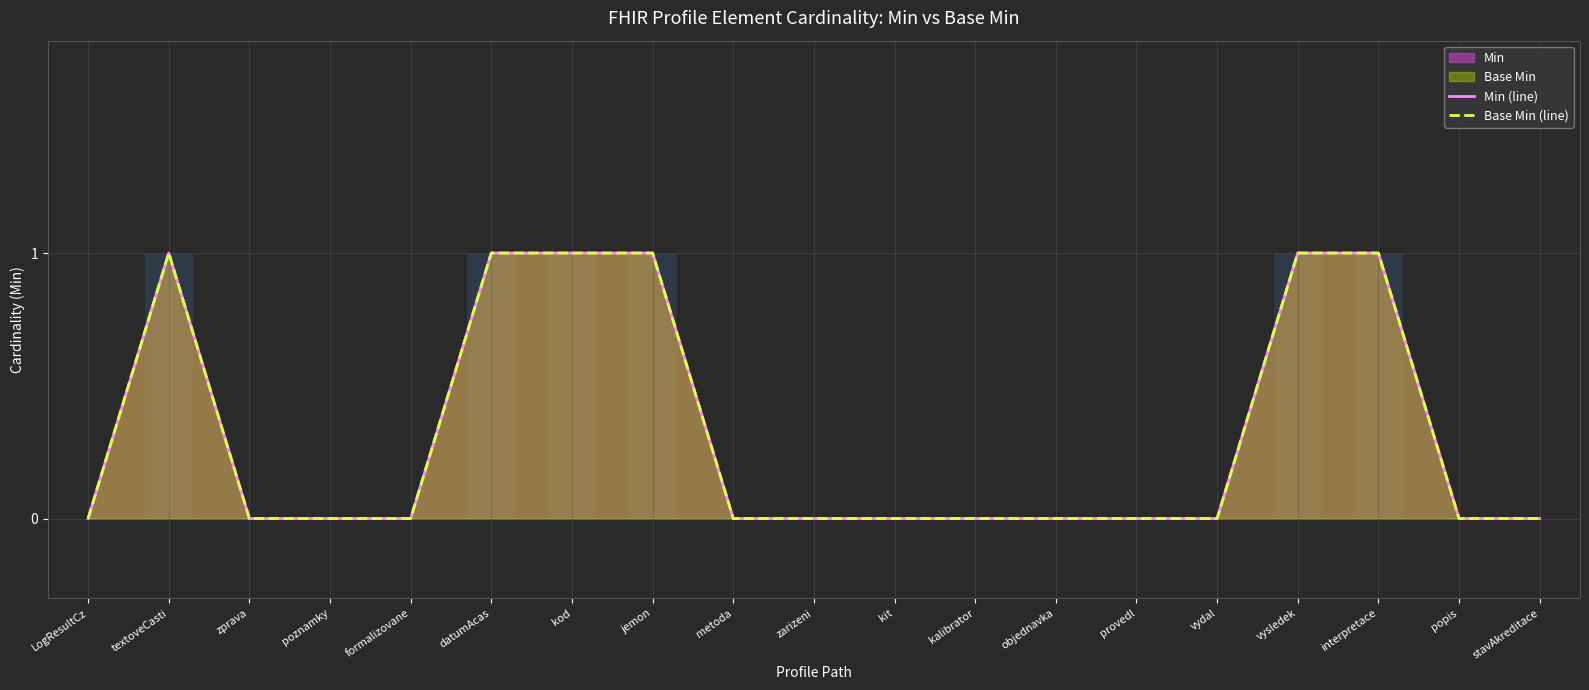

How many positive values does the Base Min (line) series have?

6